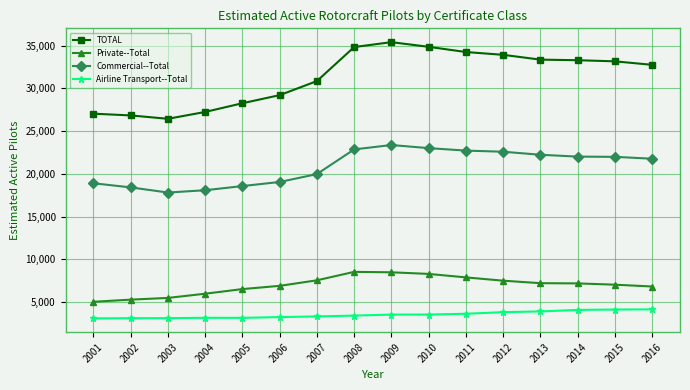

Where is TOTAL nearest to the value 30924?

2007